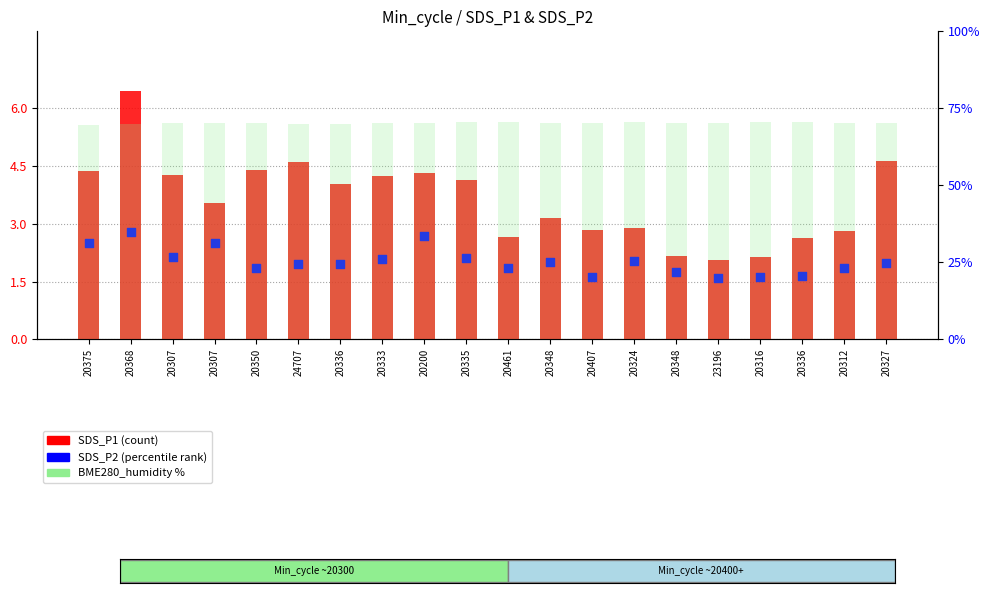

Which series contains the lowest Y value?

SDS_P2